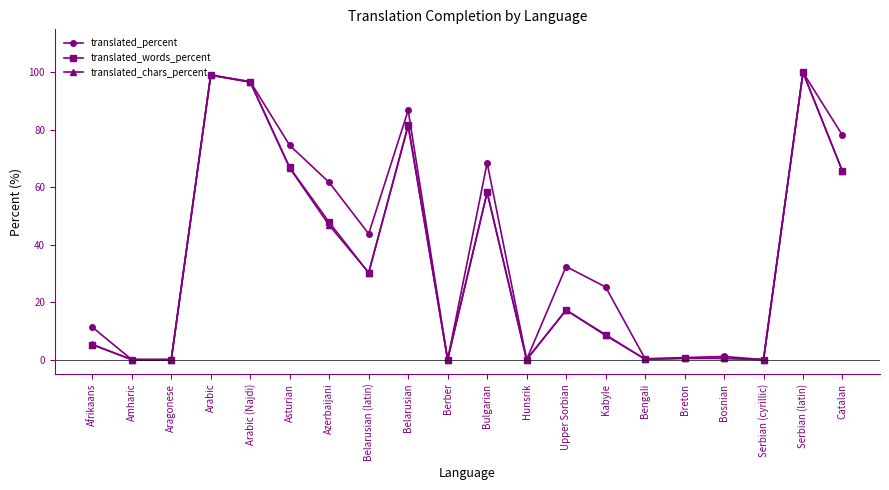

The value of translated_percent at Hunsrik is 38.1. True or false?

False